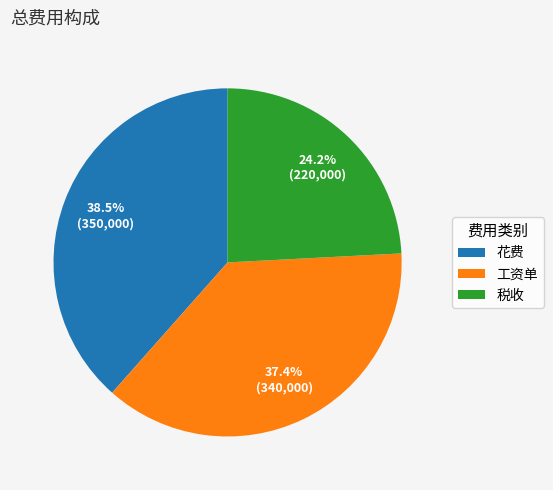

How many slices are in this pie chart?

3